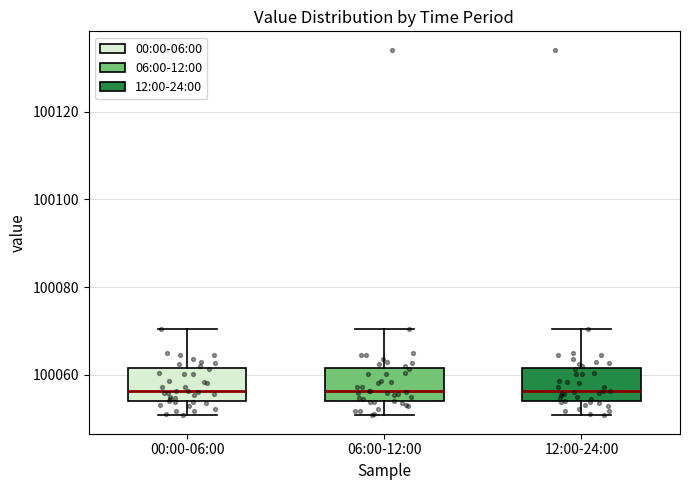

Reading left to right, transcribe this box plot: for each box, give where its median line is, the range the box spans, and where its two whiskers end, as read against the y-axis. The values are not printed on the chart, so give them approximately, as read against the axis.

00:00-06:00: median 100056, box 100054 to 100062, whiskers 100050 to 100070
06:00-12:00: median 100056, box 100054 to 100062, whiskers 100050 to 100070
12:00-24:00: median 100056, box 100054 to 100062, whiskers 100050 to 100070